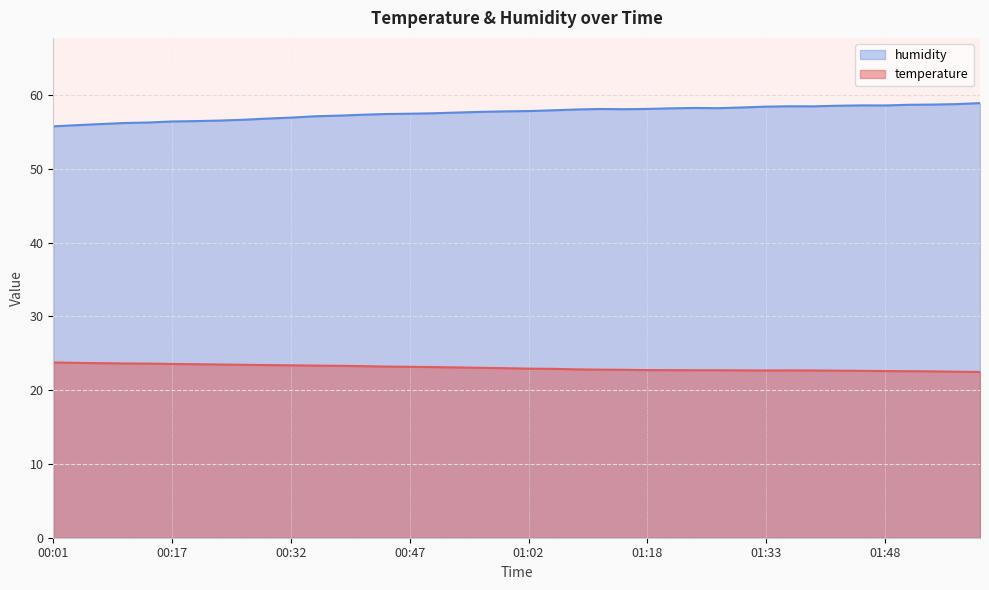

What are all the series names shown in the legend?

humidity, temperature